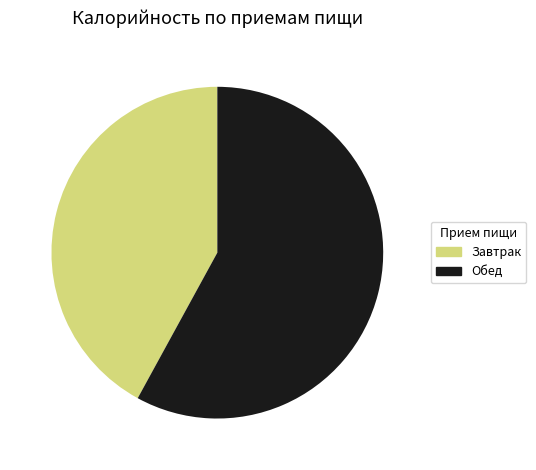

How many segments does this pie chart have?

2